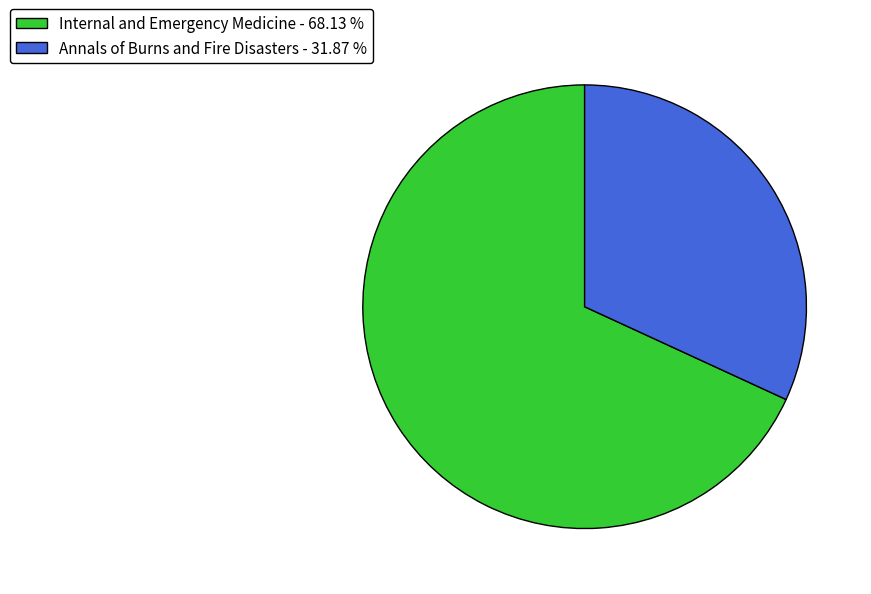

How many slices are in this pie chart?

2